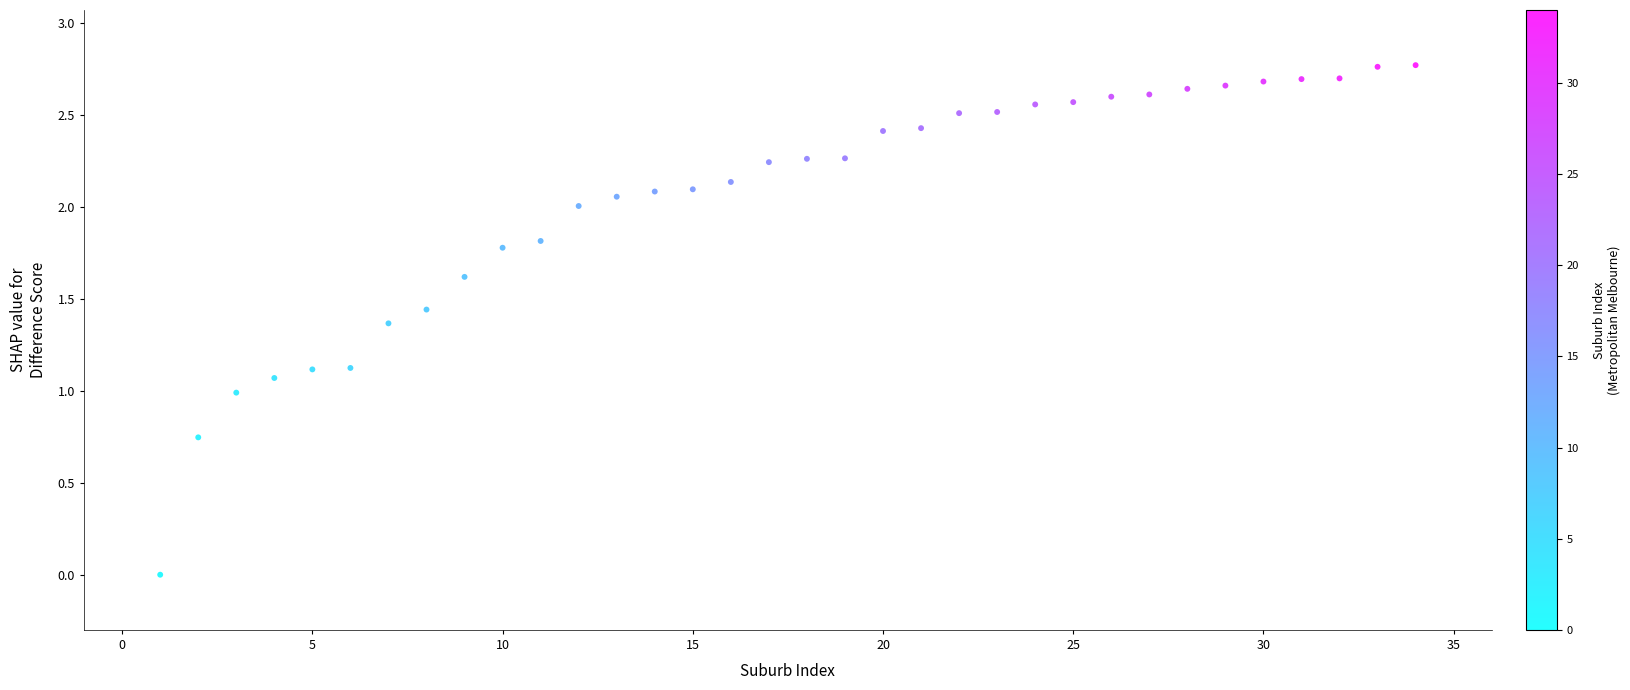

What is the range of X values (max minus min)?

33.0